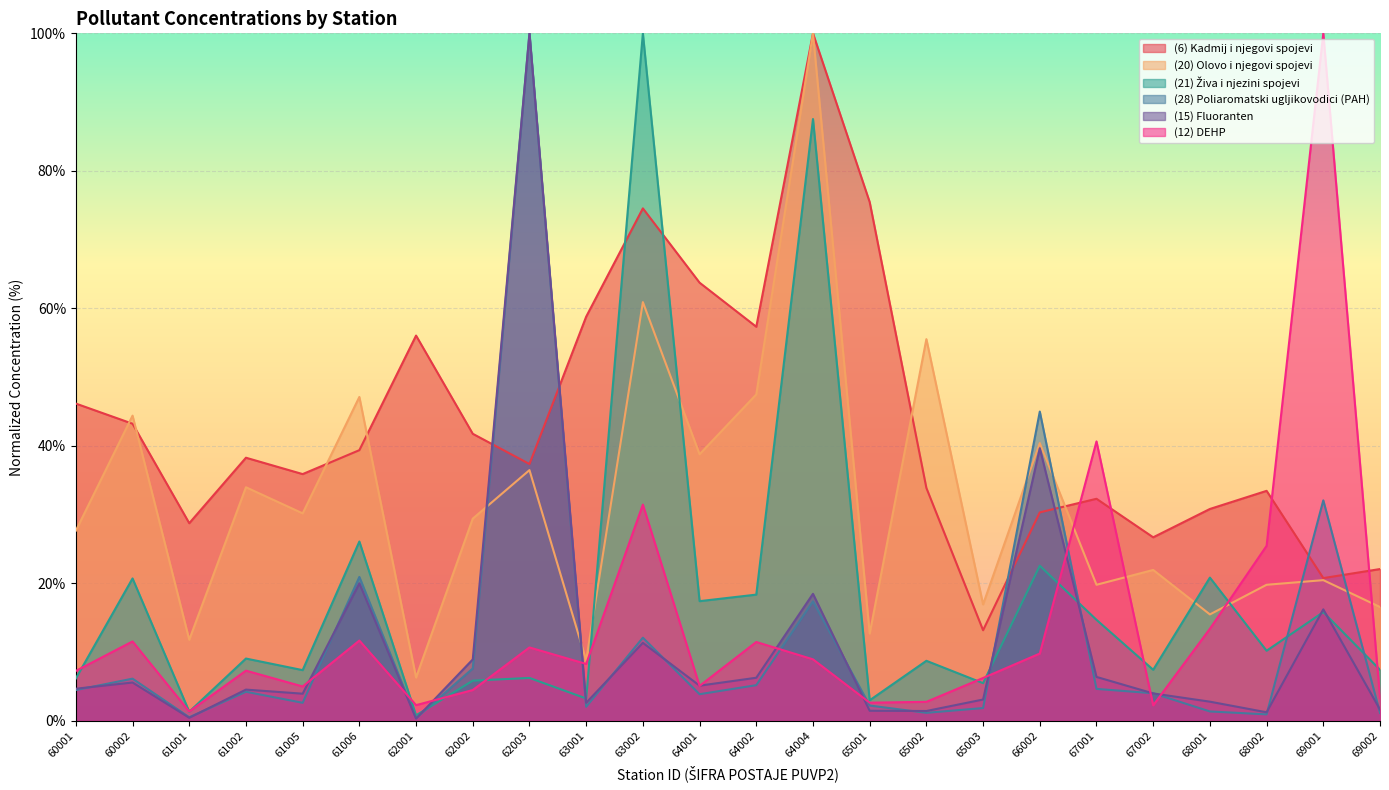

At which category is the sum across all series the highest?

64004